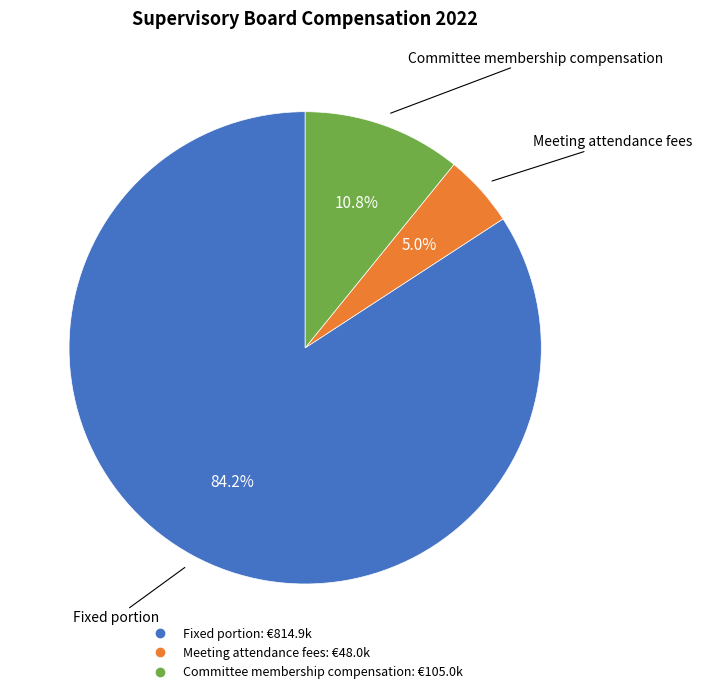

Does any single category account for the majority?

Yes